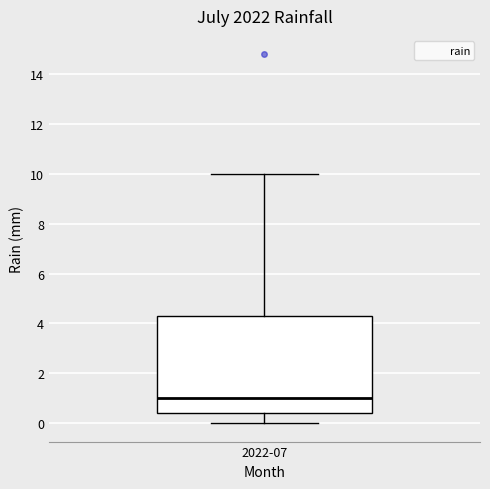

Read this box plot against the y-axis: the position of the median line, the range covered by the box, and the ends of both whiskers. The values are not printed on the chart, so give them approximately, as read against the axis.

median 1.0, box 0.4 to 4.4, whiskers 0.0 to 10.0